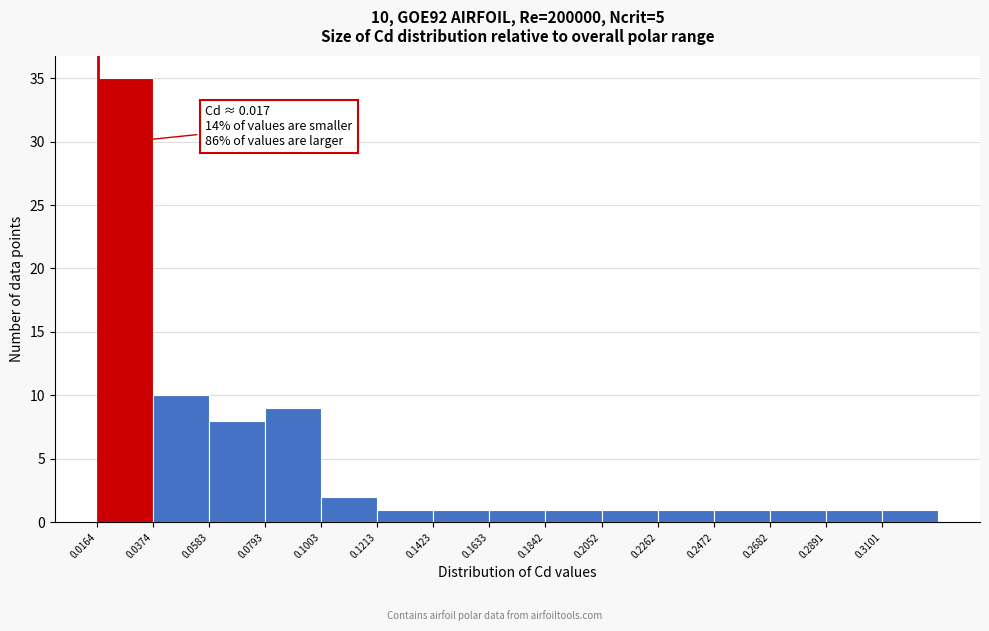

Over which range of the x-axis is the bar tallest?

0.015 to 0.035